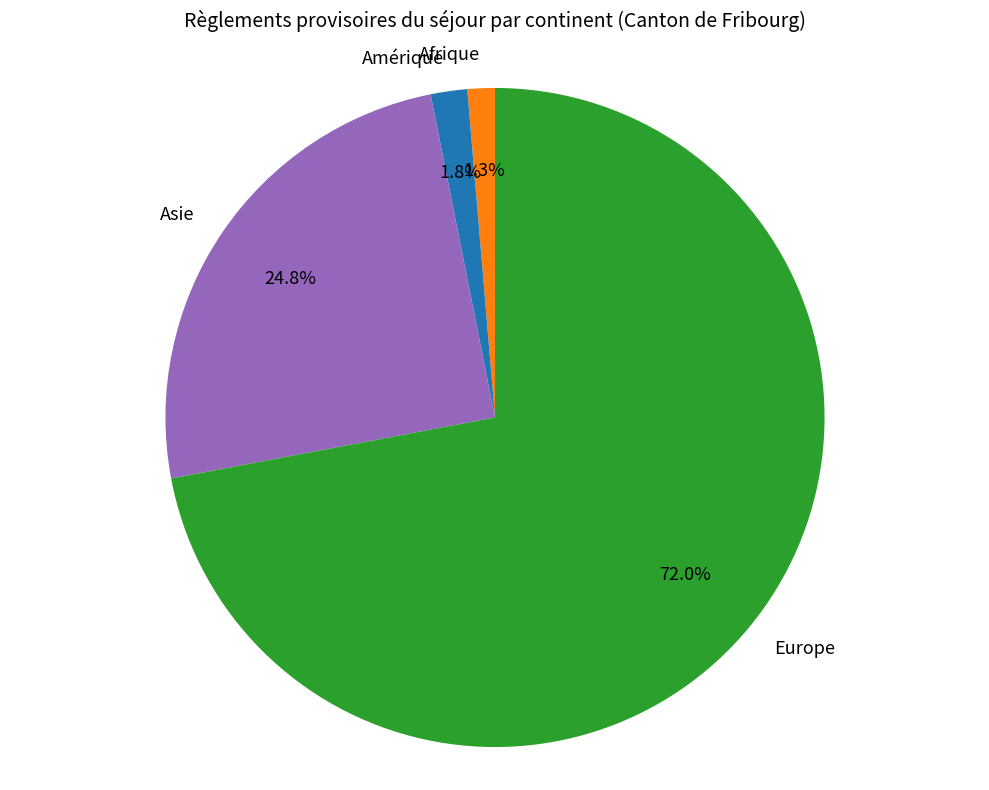

How many segments does this pie chart have?

4